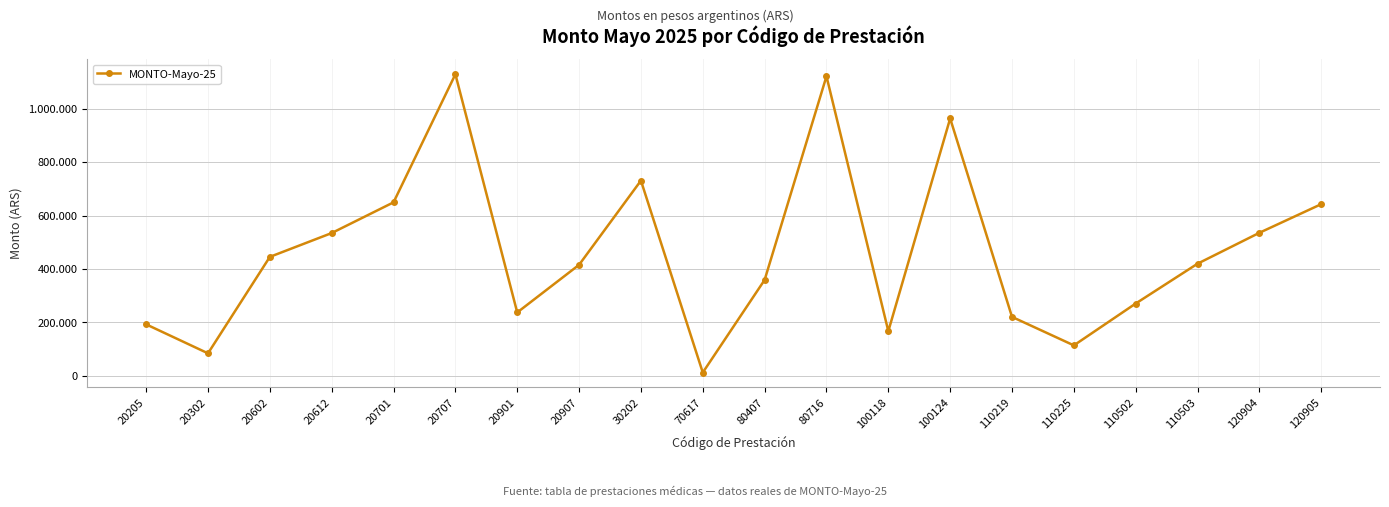

What is the sum of all values?

9247706